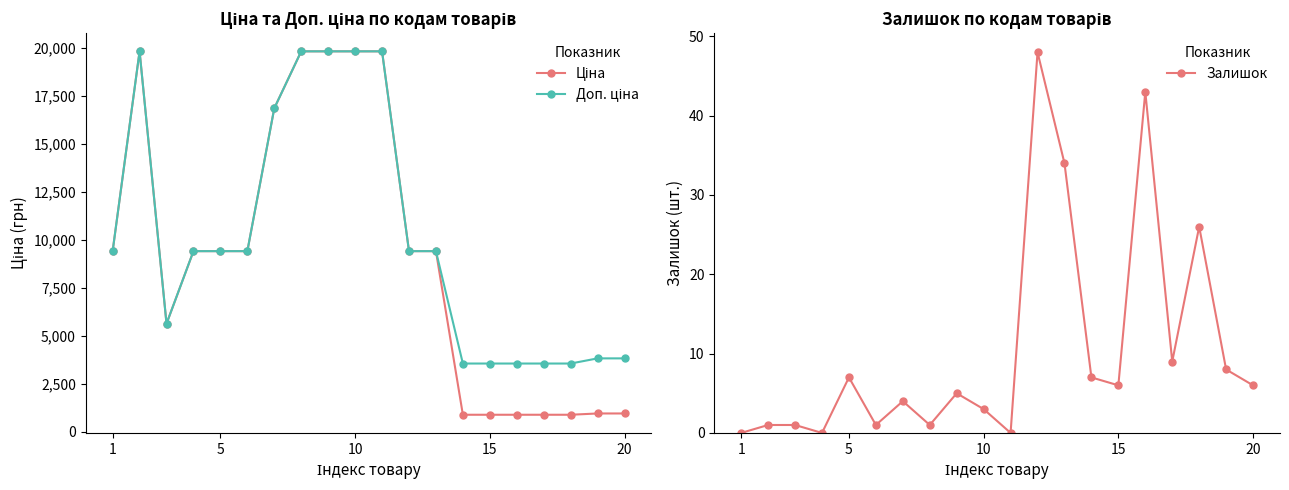

Which series has the largest total across all categories?

Доп. ціна